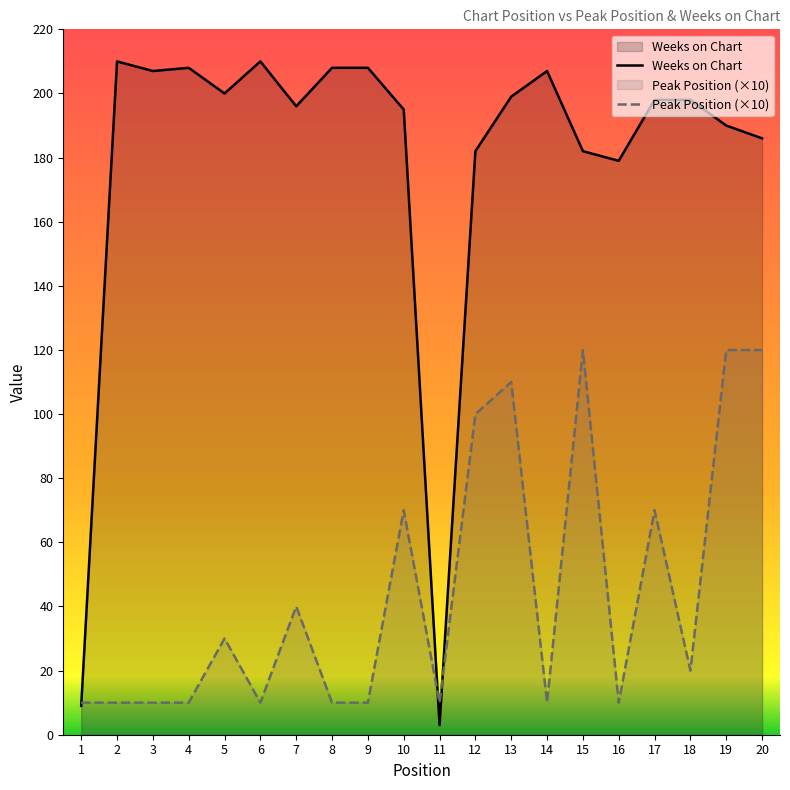

What is the value of the Weeks on Chart point at the 11th from the left?

3